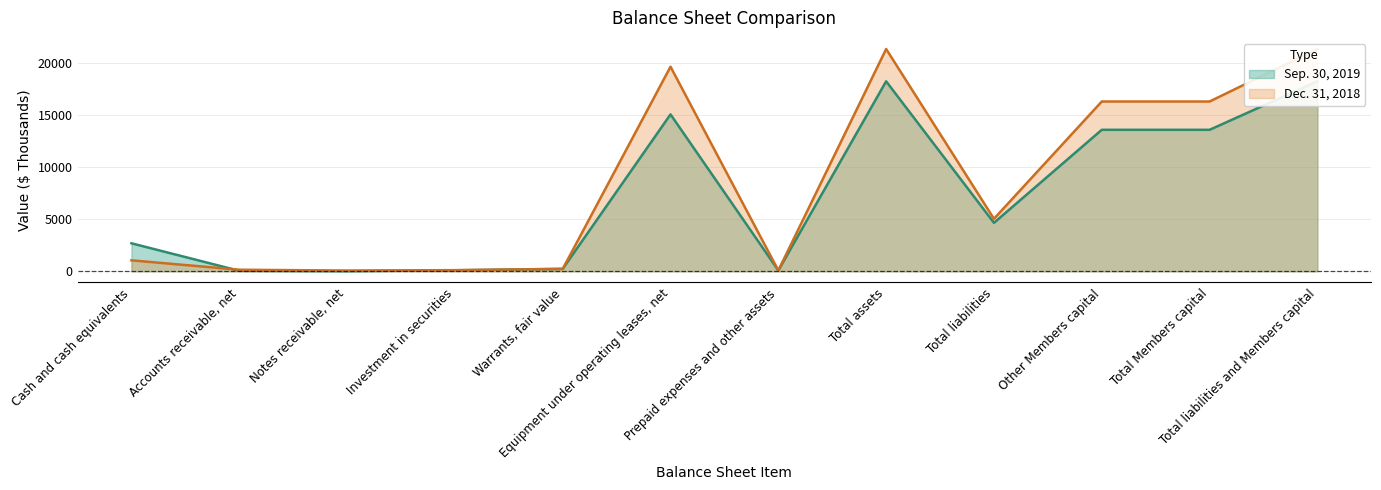

Does the chart have visible grid lines?

Yes